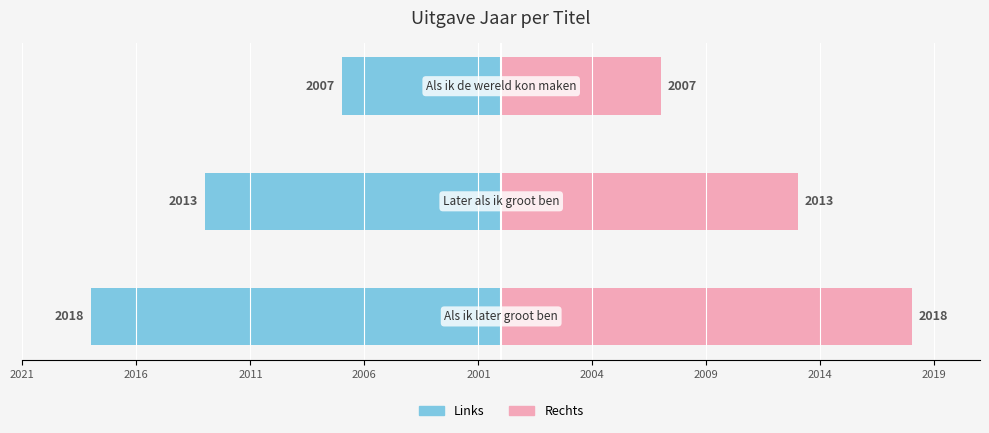

Which series has the largest range (max minus min)?

Uitgave Jaar (links)